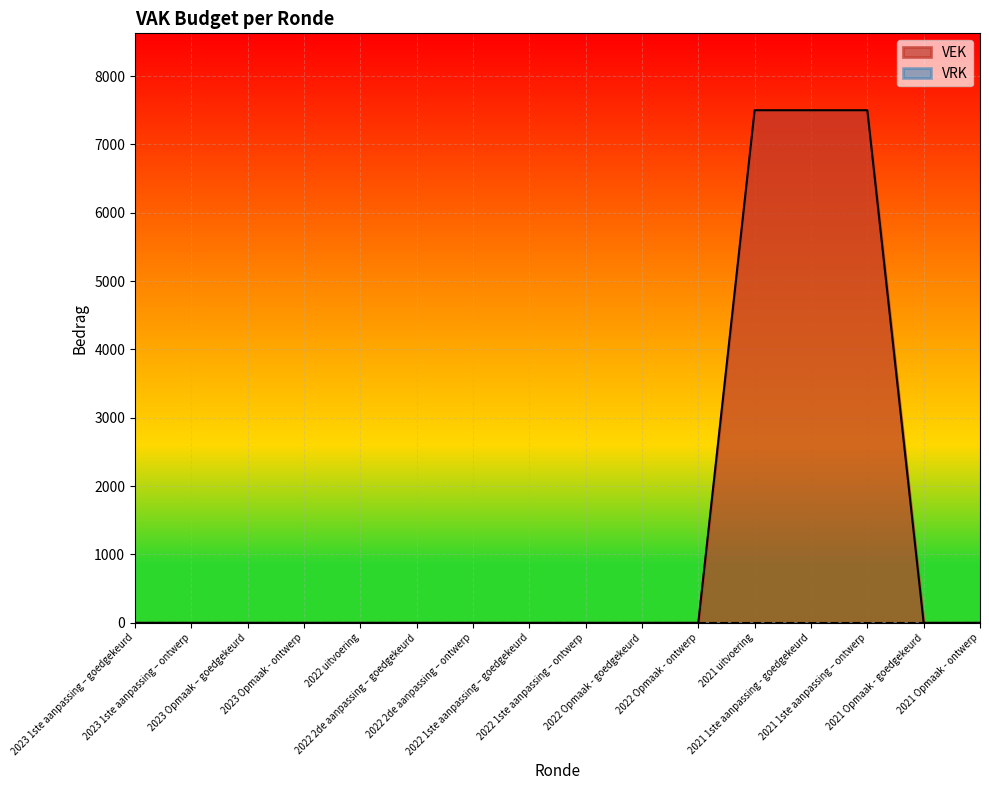

How many categories are shown in the chart?

16